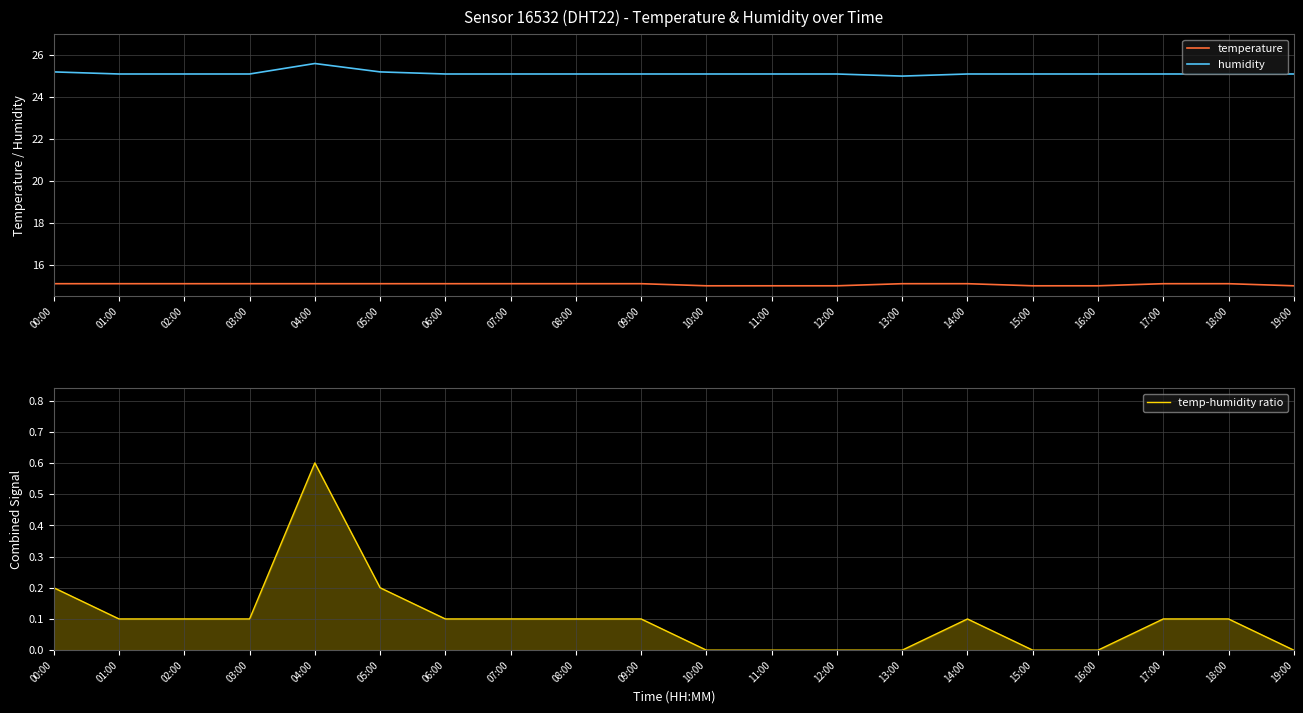

Reading left to right, extract all data points from this chart.

temperature: 15.1	15.1	15.1	15.1	15.1	15.1	15.1	15.1	15.1	15.1	15.0	15.0	15.0	15.1	15.1	15.0	15.0	15.1	15.1	15.0
humidity: 25.2	25.1	25.1	25.1	25.6	25.2	25.1	25.1	25.1	25.1	25.1	25.1	25.1	25.0	25.1	25.1	25.1	25.1	25.1	25.1
temp-humidity ratio: 0.2	0.1	0.1	0.1	0.6	0.2	0.1	0.1	0.1	0.1	0.0	0.0	0.0	0.0	0.1	0.0	0.0	0.1	0.1	0.0